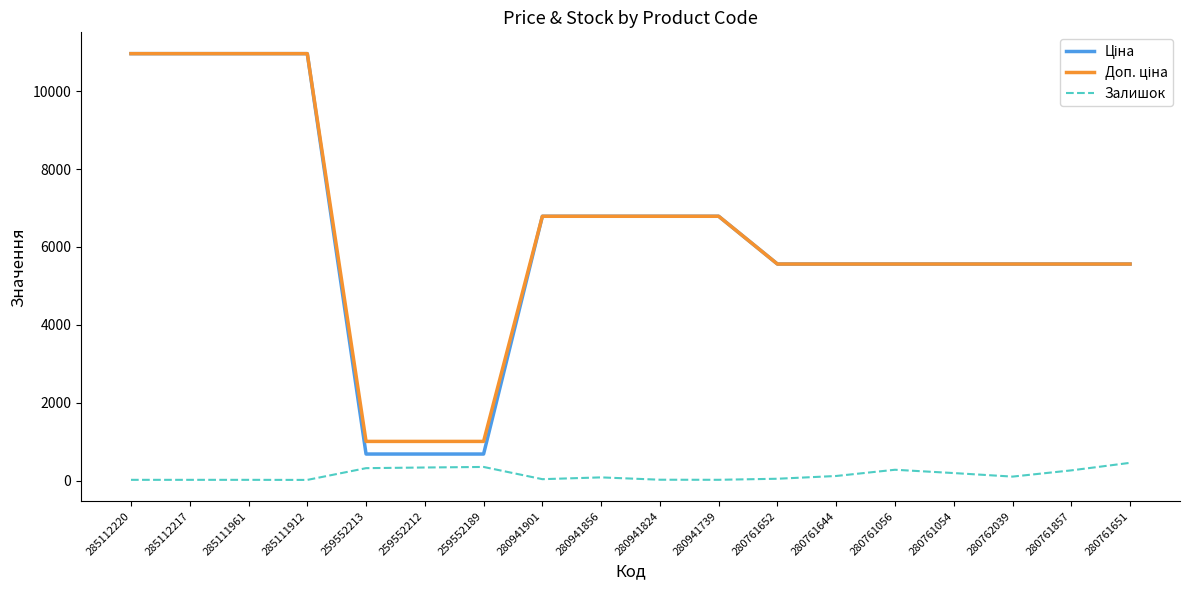

What is the difference between the highest and lowest values at 280761857?

5300.3